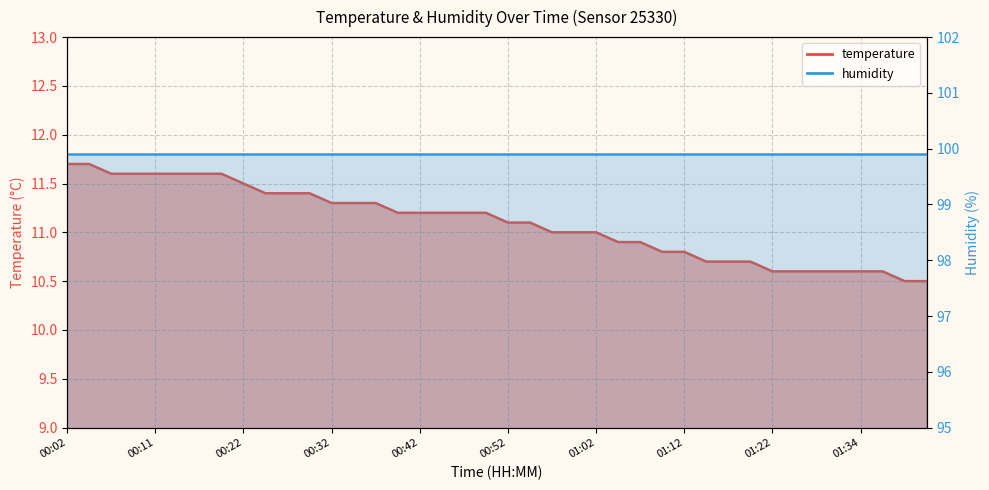

At which label does the data first exceed 11?

00:02